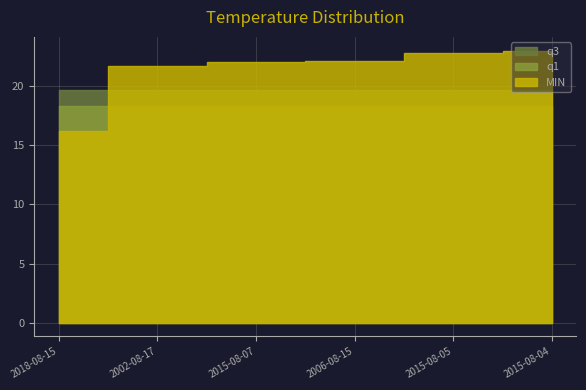

What is the value of the MIN point at the 2nd from the left?

21.7